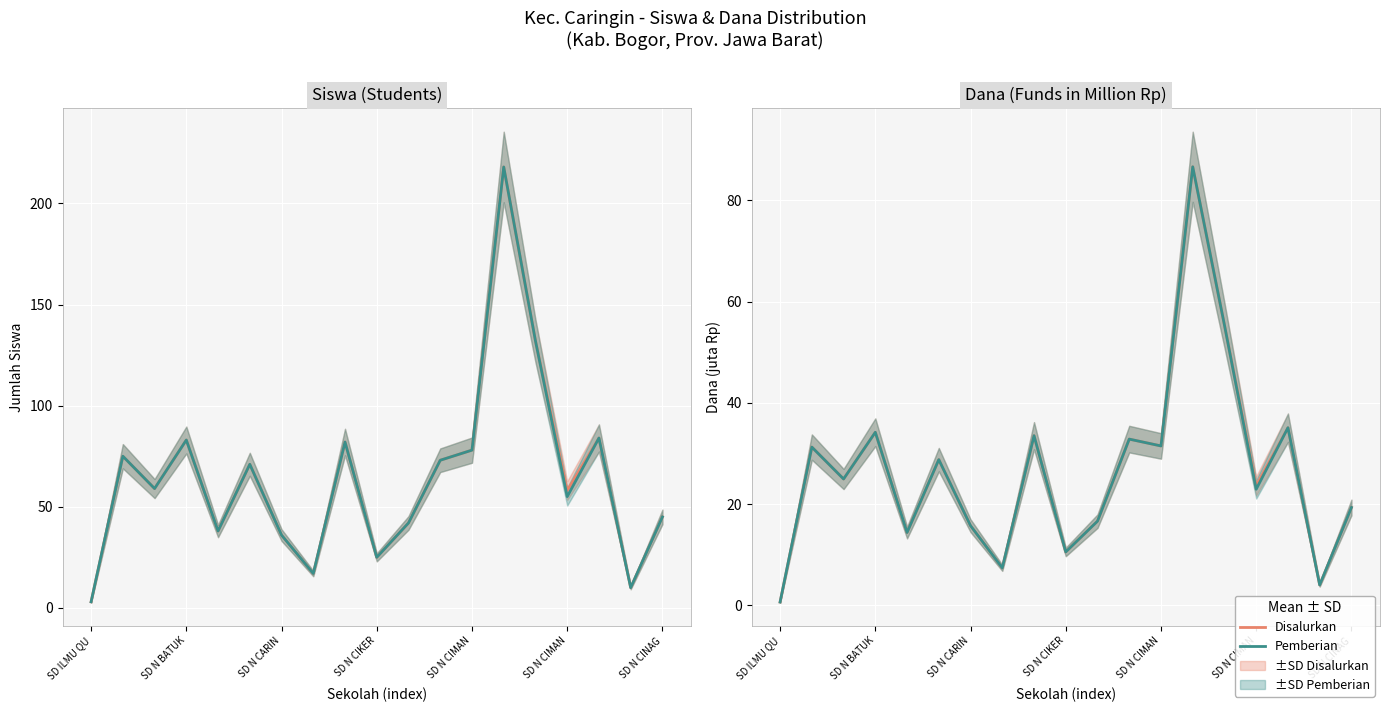

Count the number of data series in this chart.

2